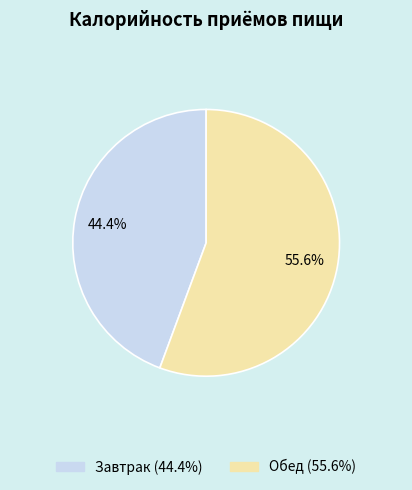

Is there a majority slice in this chart?

Yes